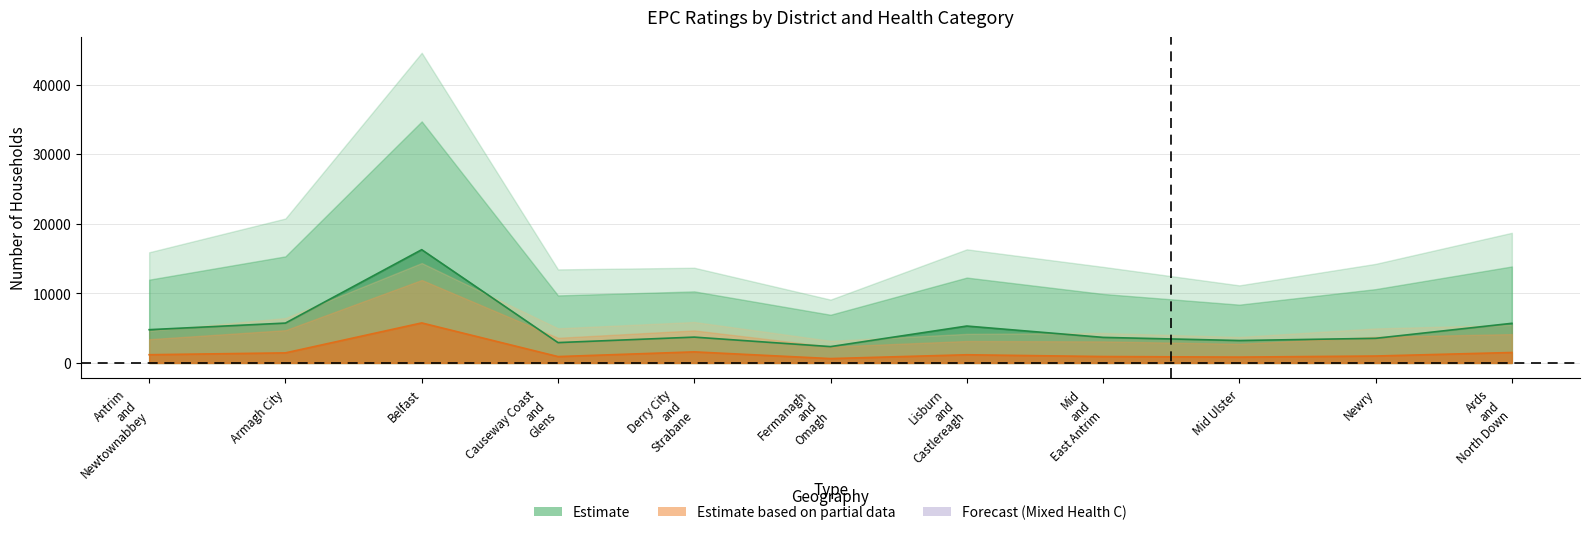

What is the difference between the highest and lowest values at Belfast?

16015